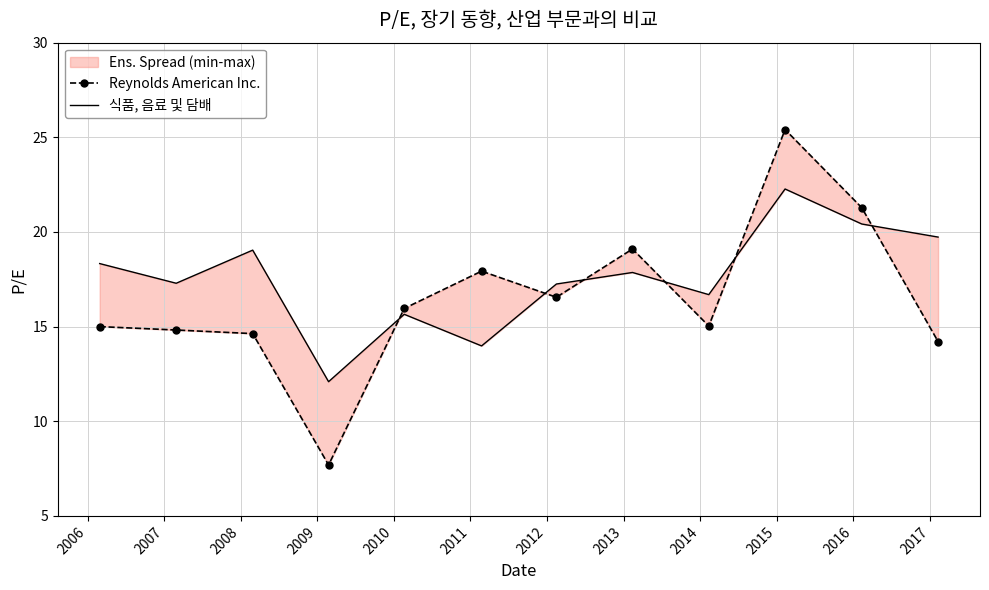

Is it true that 식품, 음료 및 담배 equals 31.1 at 2015?

False